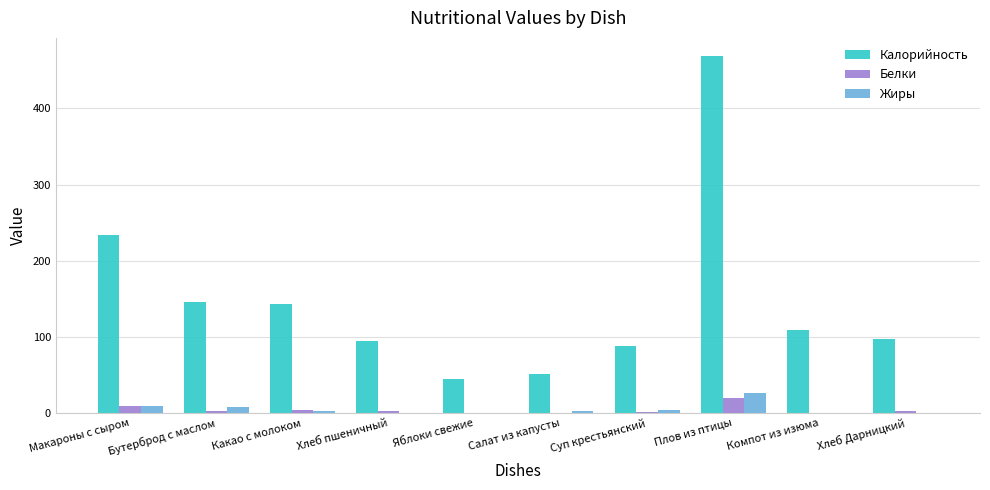

Between Какао с молоком and Хлеб пшеничный, which series saw the biggest shift?

Калорийность